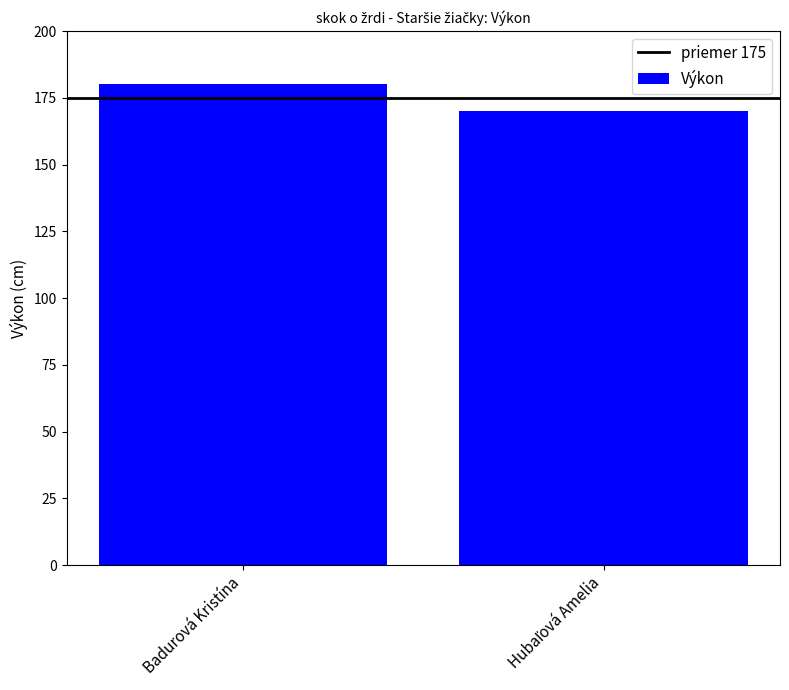

What is the sum of all values?

350